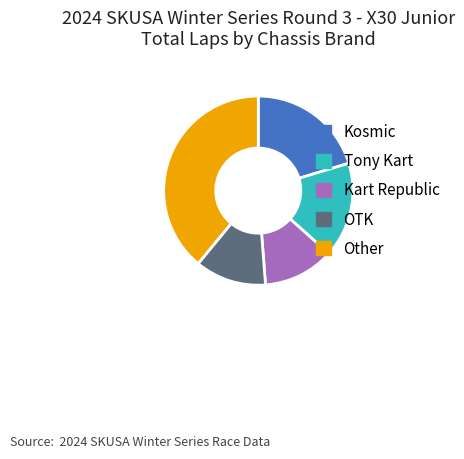

Is the sum of Kart Republic and Other greater than half?

Yes